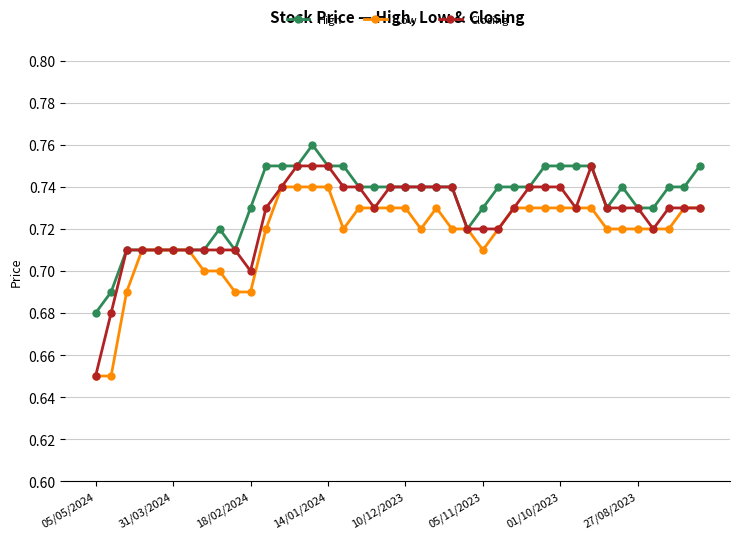

How many High values are between 0 and 1?

40